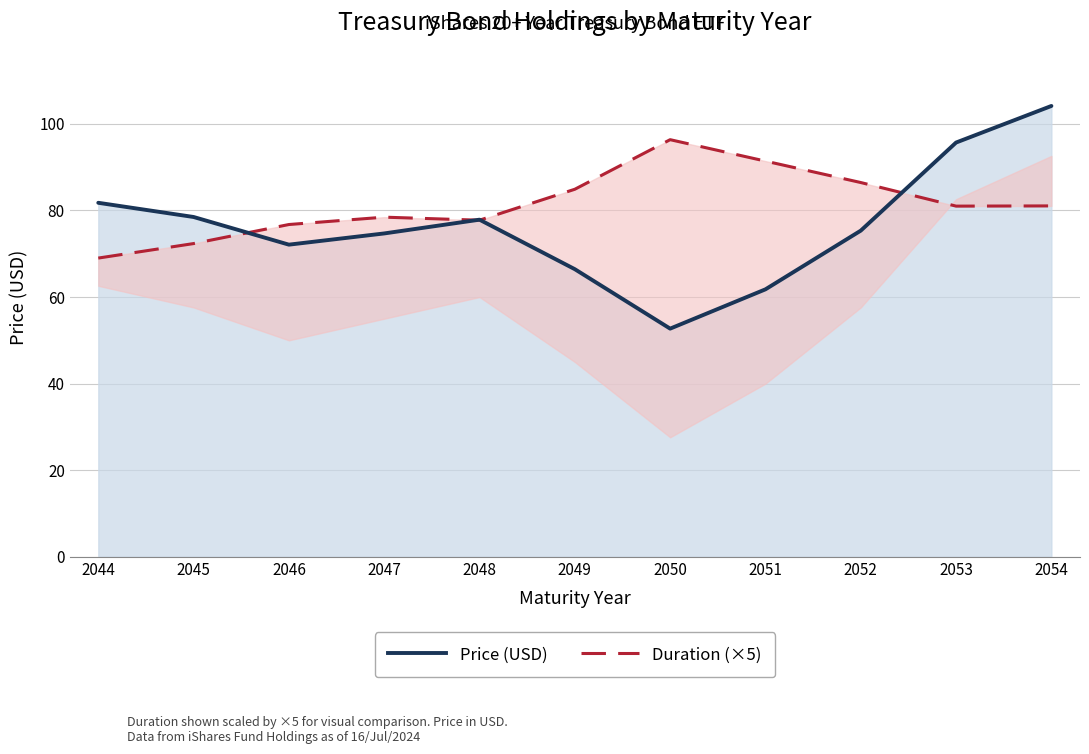

What is the difference between the highest and lowest values at 2051?

29.6